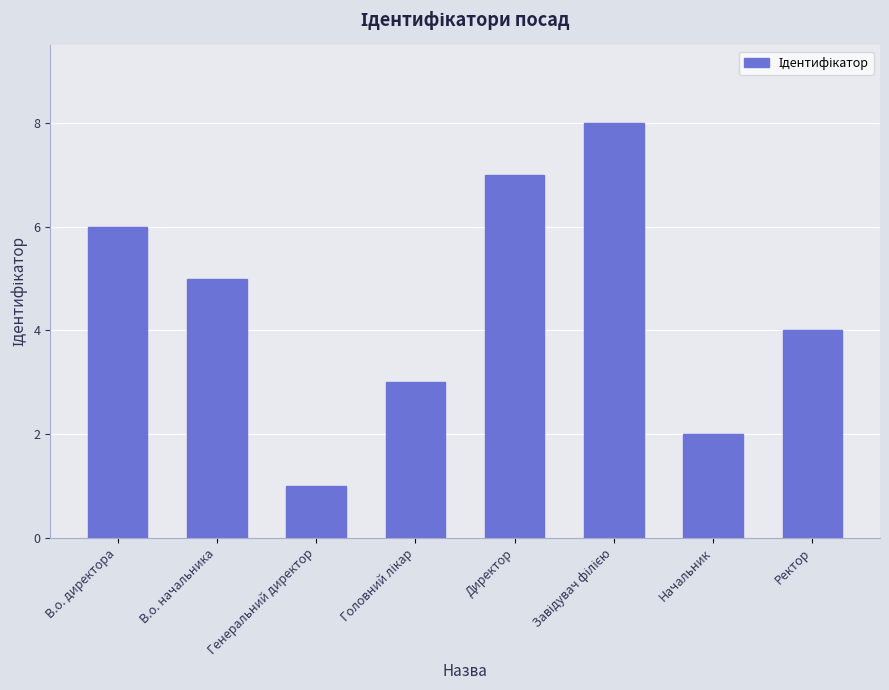

What is the value of the 4th bar from the left?

3